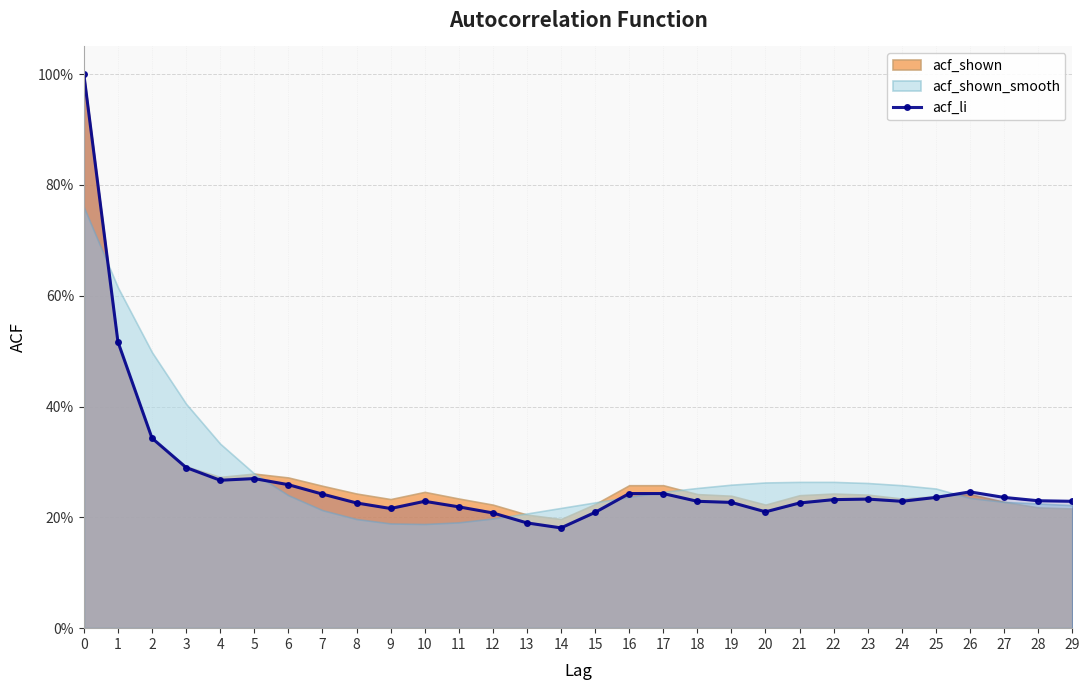

What is the average value?

0.3